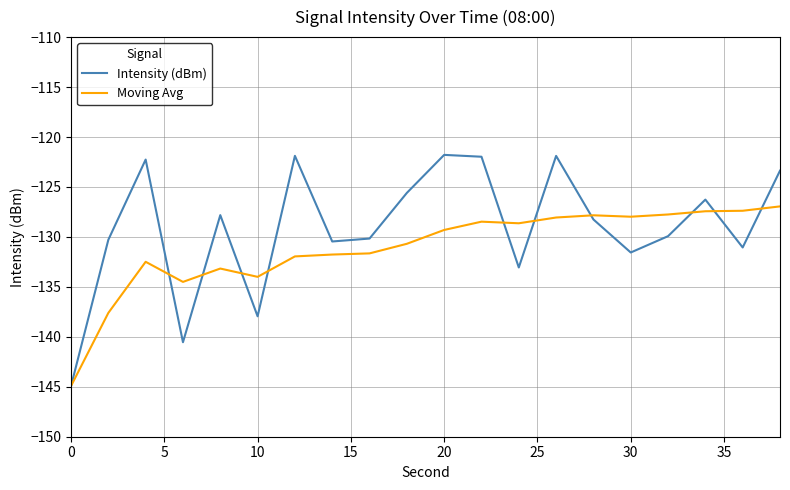

Which series has the largest range (max minus min)?

Intensity (dBm)